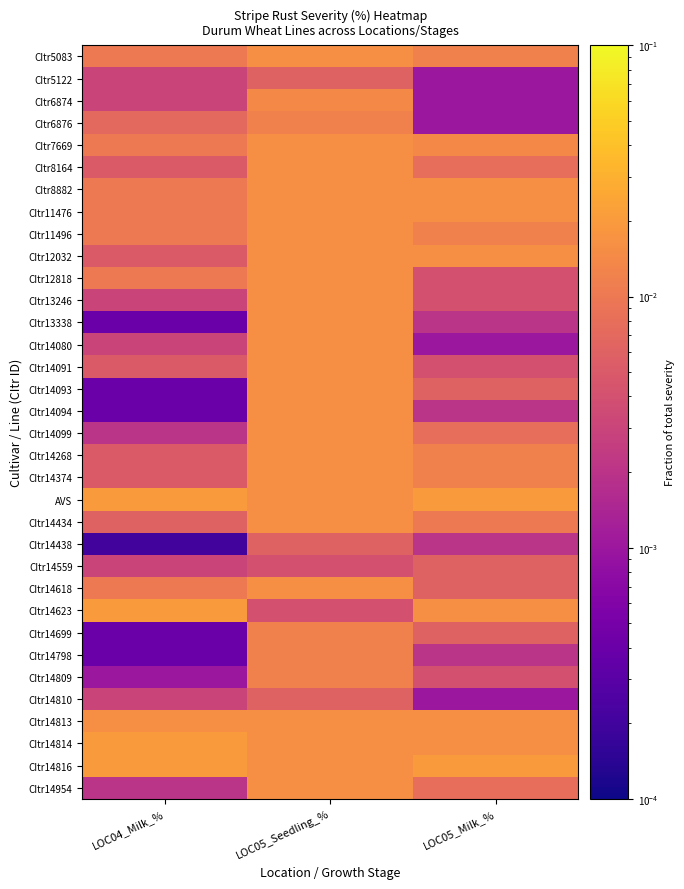

Reading right to left, what are all the values shown in this chart?

CItr5083: LOC05_Milk_%=0.0	LOC05_Seedling_%=0.0	LOC04_Milk_%=0.0
CItr5122: LOC05_Milk_%=0.0	LOC05_Seedling_%=0.0	LOC04_Milk_%=0.0
CItr6874: LOC05_Milk_%=0.0	LOC05_Seedling_%=0.0	LOC04_Milk_%=0.0
CItr6876: LOC05_Milk_%=0.0	LOC05_Seedling_%=0.0	LOC04_Milk_%=0.0
CItr7669: LOC05_Milk_%=0.0	LOC05_Seedling_%=0.0	LOC04_Milk_%=0.0
CItr8164: LOC05_Milk_%=0.0	LOC05_Seedling_%=0.0	LOC04_Milk_%=0.0
CItr8882: LOC05_Milk_%=0.0	LOC05_Seedling_%=0.0	LOC04_Milk_%=0.0
CItr11476: LOC05_Milk_%=0.0	LOC05_Seedling_%=0.0	LOC04_Milk_%=0.0
CItr11496: LOC05_Milk_%=0.0	LOC05_Seedling_%=0.0	LOC04_Milk_%=0.0
CItr12032: LOC05_Milk_%=0.0	LOC05_Seedling_%=0.0	LOC04_Milk_%=0.0
CItr12818: LOC05_Milk_%=0.0	LOC05_Seedling_%=0.0	LOC04_Milk_%=0.0
CItr13246: LOC05_Milk_%=0.0	LOC05_Seedling_%=0.0	LOC04_Milk_%=0.0
CItr13338: LOC05_Milk_%=0.0	LOC05_Seedling_%=0.0	LOC04_Milk_%=0.0
CItr14080: LOC05_Milk_%=0.0	LOC05_Seedling_%=0.0	LOC04_Milk_%=0.0
CItr14091: LOC05_Milk_%=0.0	LOC05_Seedling_%=0.0	LOC04_Milk_%=0.0
CItr14093: LOC05_Milk_%=0.0	LOC05_Seedling_%=0.0	LOC04_Milk_%=0.0
CItr14094: LOC05_Milk_%=0.0	LOC05_Seedling_%=0.0	LOC04_Milk_%=0.0
CItr14099: LOC05_Milk_%=0.0	LOC05_Seedling_%=0.0	LOC04_Milk_%=0.0
CItr14268: LOC05_Milk_%=0.0	LOC05_Seedling_%=0.0	LOC04_Milk_%=0.0
CItr14374: LOC05_Milk_%=0.0	LOC05_Seedling_%=0.0	LOC04_Milk_%=0.0
AVS: LOC05_Milk_%=0.0	LOC05_Seedling_%=0.0	LOC04_Milk_%=0.0
CItr14434: LOC05_Milk_%=0.0	LOC05_Seedling_%=0.0	LOC04_Milk_%=0.0
CItr14438: LOC05_Milk_%=0.0	LOC05_Seedling_%=0.0	LOC04_Milk_%=0.0
CItr14559: LOC05_Milk_%=0.0	LOC05_Seedling_%=0.0	LOC04_Milk_%=0.0
CItr14618: LOC05_Milk_%=0.0	LOC05_Seedling_%=0.0	LOC04_Milk_%=0.0
CItr14623: LOC05_Milk_%=0.0	LOC05_Seedling_%=0.0	LOC04_Milk_%=0.0
CItr14699: LOC05_Milk_%=0.0	LOC05_Seedling_%=0.0	LOC04_Milk_%=0.0
CItr14798: LOC05_Milk_%=0.0	LOC05_Seedling_%=0.0	LOC04_Milk_%=0.0
CItr14809: LOC05_Milk_%=0.0	LOC05_Seedling_%=0.0	LOC04_Milk_%=0.0
CItr14810: LOC05_Milk_%=0.0	LOC05_Seedling_%=0.0	LOC04_Milk_%=0.0
CItr14813: LOC05_Milk_%=0.0	LOC05_Seedling_%=0.0	LOC04_Milk_%=0.0
CItr14814: LOC05_Milk_%=0.0	LOC05_Seedling_%=0.0	LOC04_Milk_%=0.0
CItr14816: LOC05_Milk_%=0.0	LOC05_Seedling_%=0.0	LOC04_Milk_%=0.0
CItr14954: LOC05_Milk_%=0.0	LOC05_Seedling_%=0.0	LOC04_Milk_%=0.0